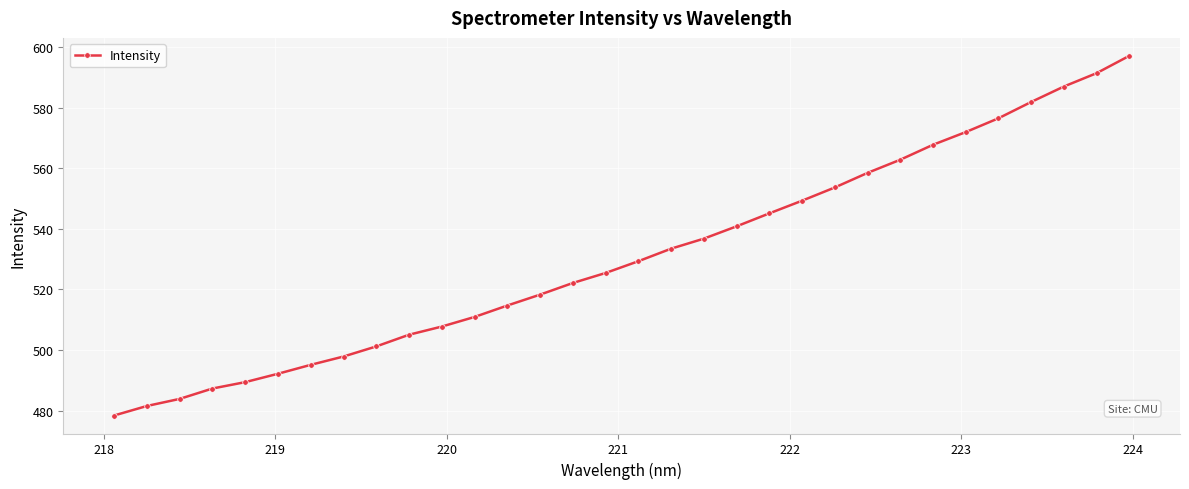

What is the maximum value shown in the chart?

597.1